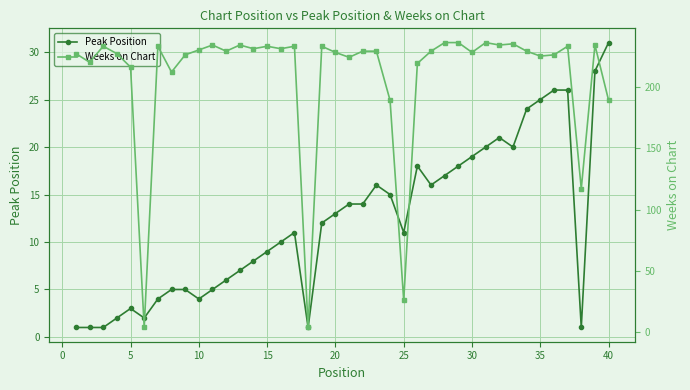

What value does the Peak Position series have at 25?

11